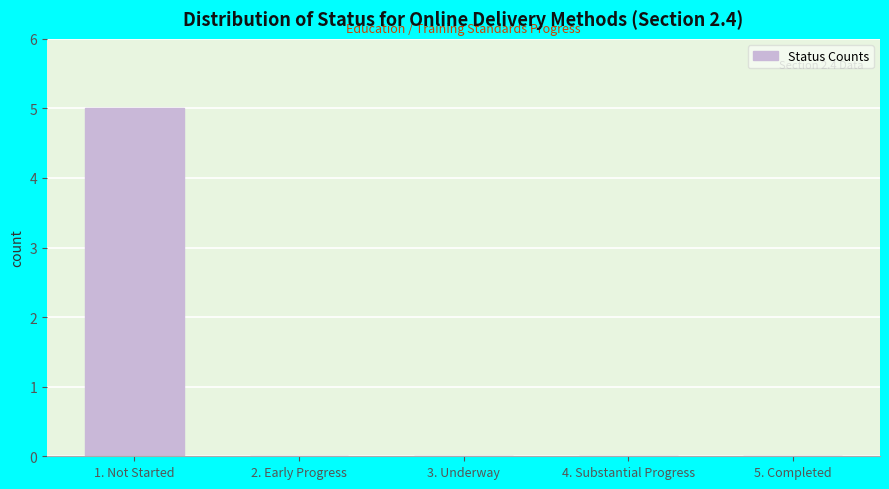

Reading left to right, extract all data points from this chart.

1. Not Started=5	2. Early Progress=0	3. Underway=0	4. Substantial Progress=0	5. Completed=0